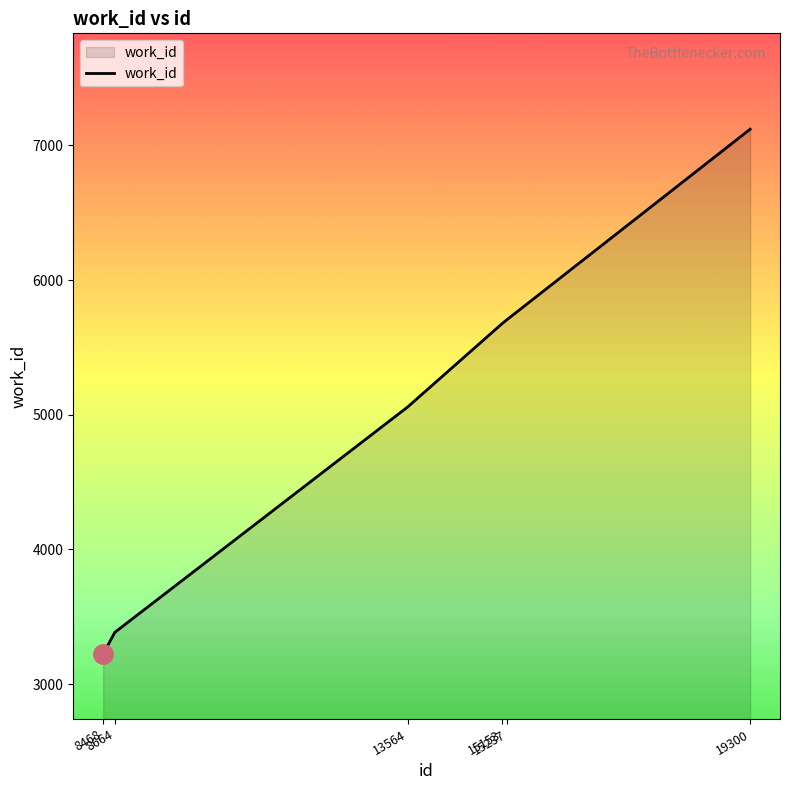

What is the smallest value displayed?

3224